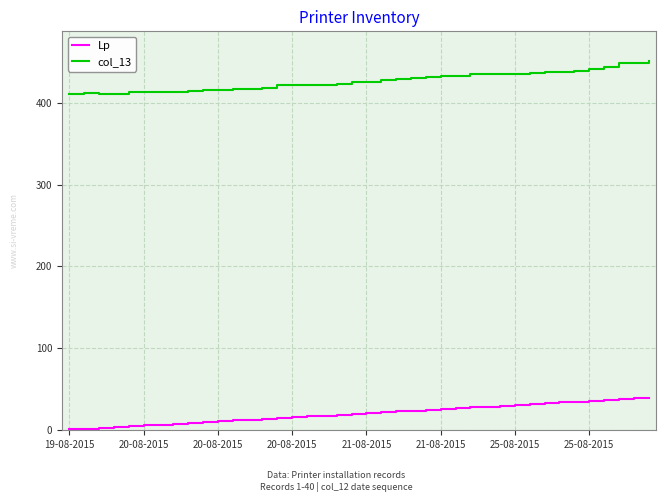

Rank the series by their maximum value, from lowest to highest.

Lp, col_13